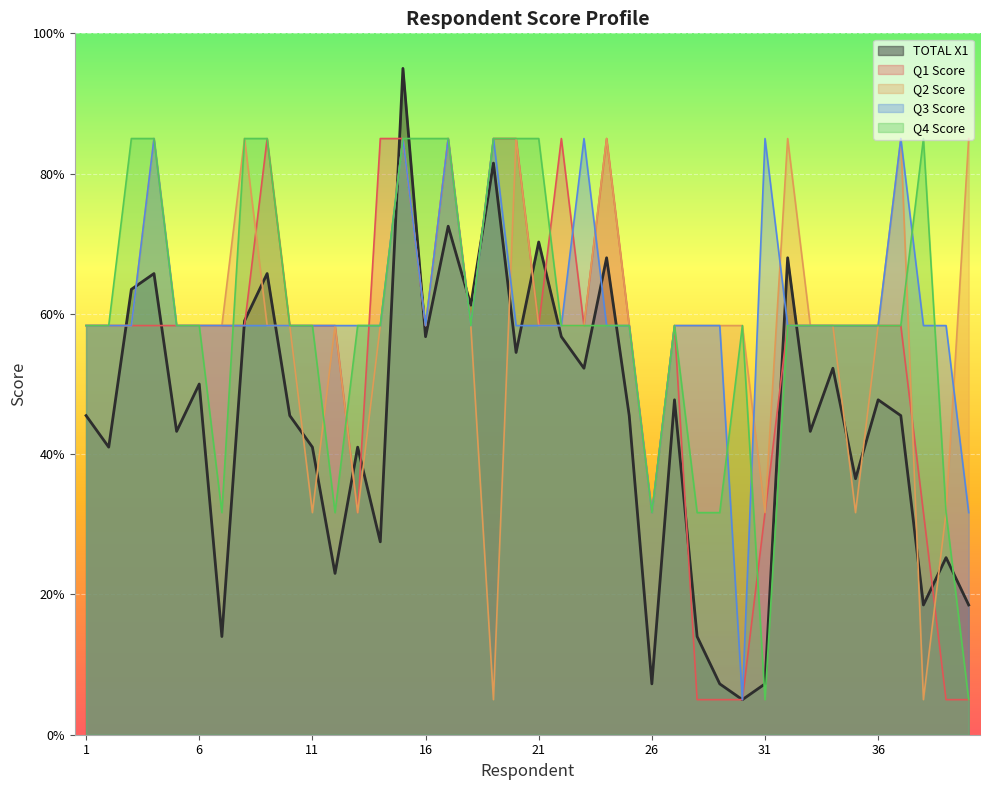

What is the value of the Q2 Score point at the 28th from the left?

58.3